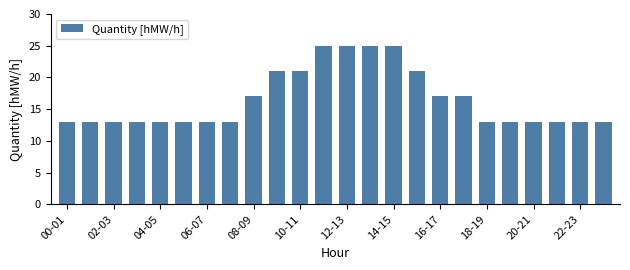

What is the difference between the maximum and minimum values?

12